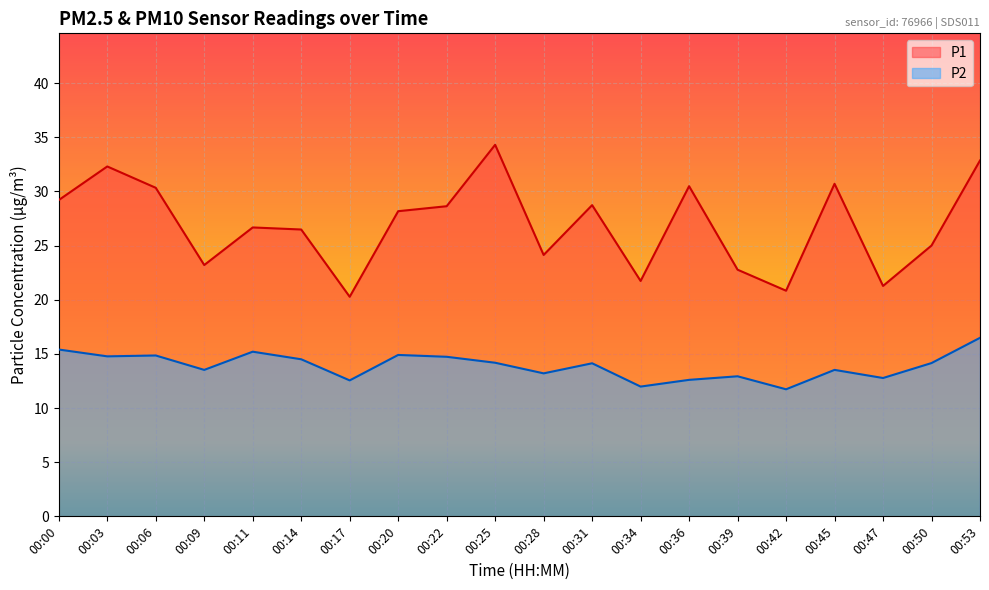

The P1 series shows 38.3 at 00:11. True or false?

False